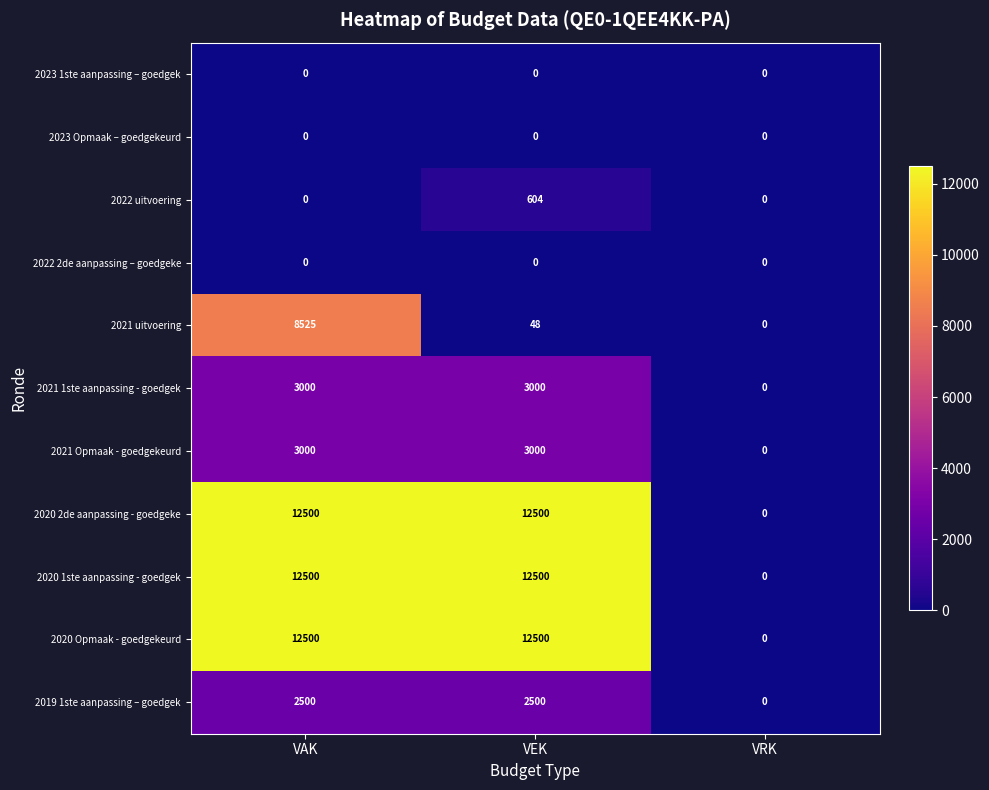

What is the difference between the 2021 1ste aanpassing - goedgek values at VRK and VAK?

3000